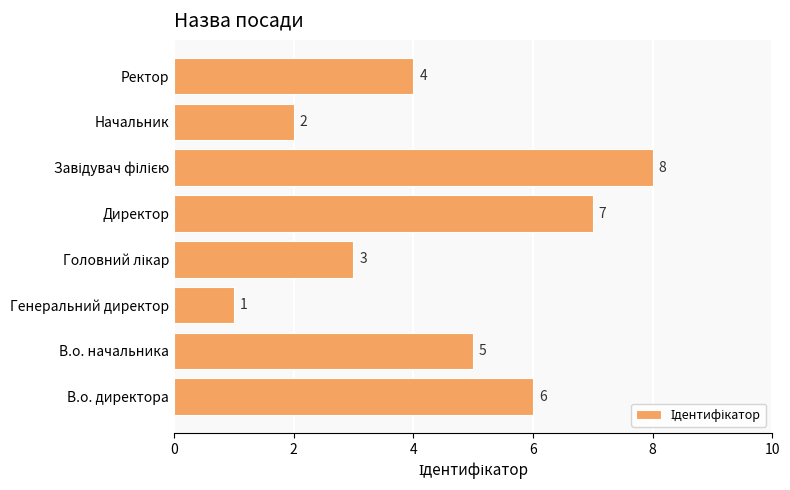

At which category does the chart reach its minimum across all series?

Генеральний директор